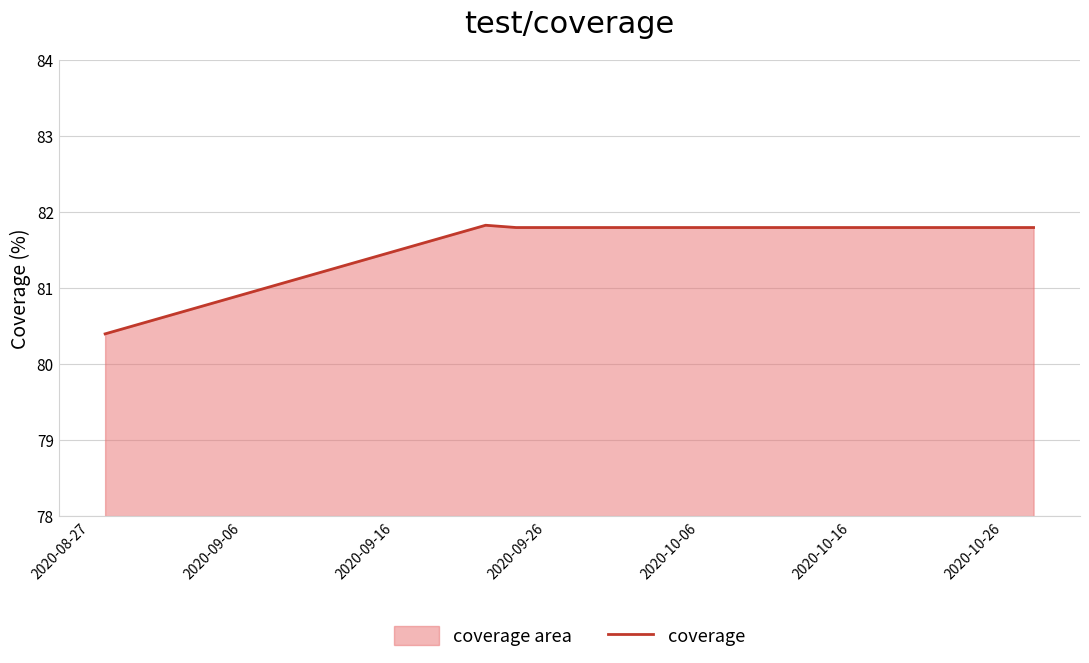

What is the average value?

81.5